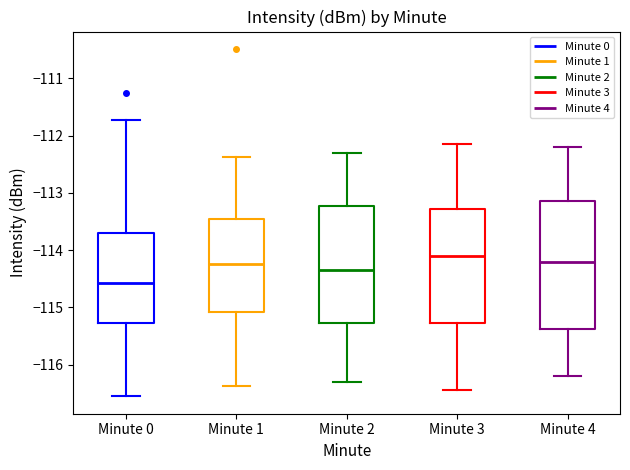

Which box's median line is the highest?

Minute 3